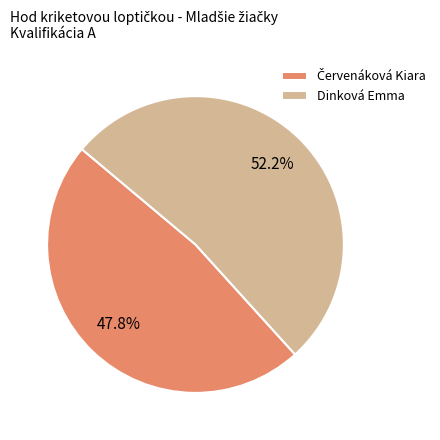

How many segments does this pie chart have?

2